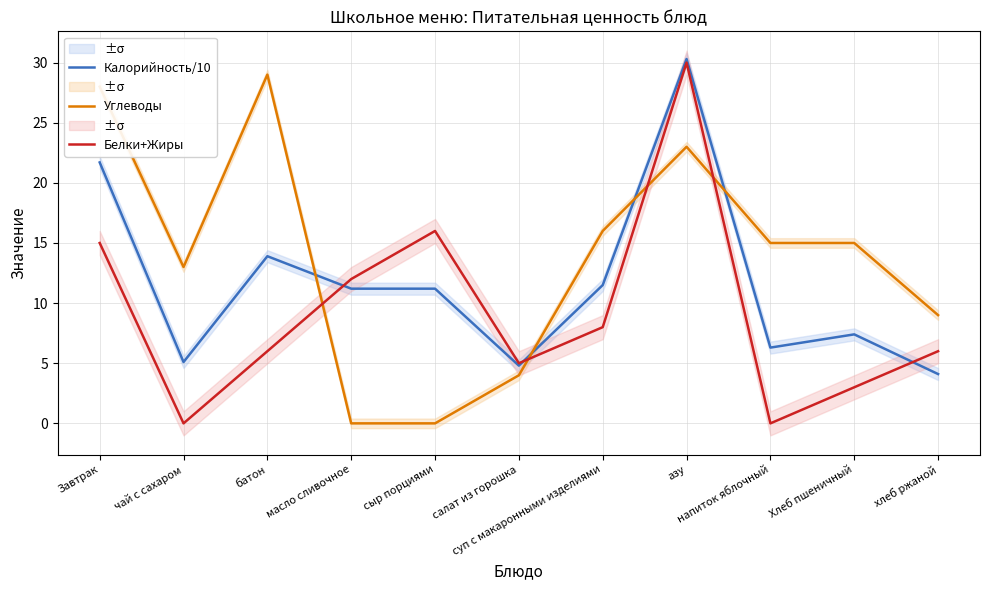

At which label is Белки+Жиры closest to 15?

Завтрак